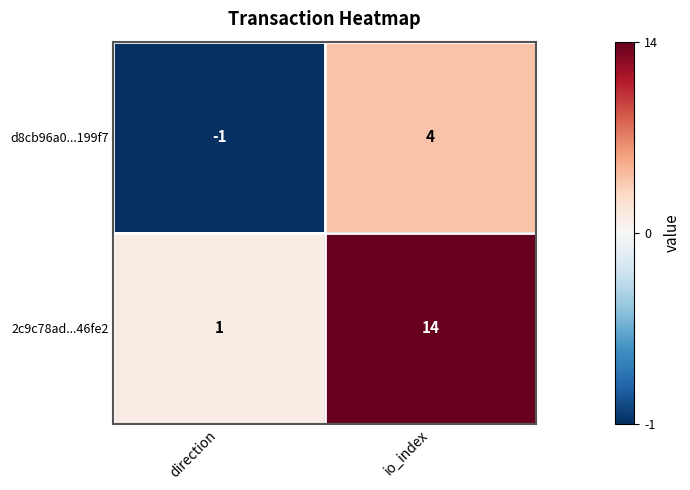

What is the maximum value shown in the chart?

14